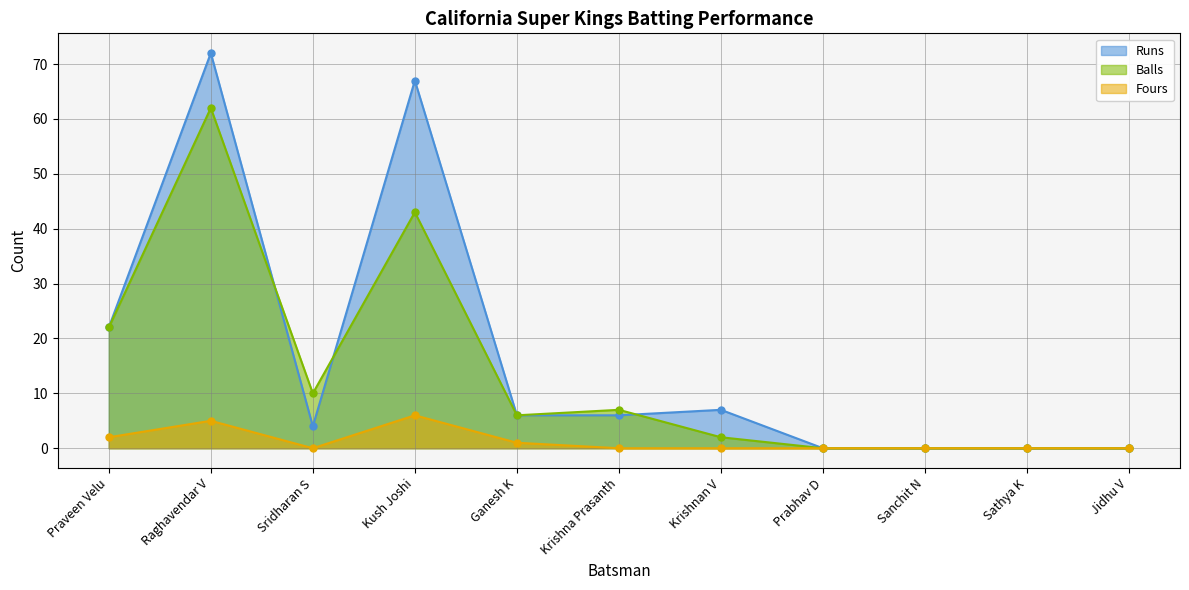

The value of Runs at Sridharan S is 5. True or false?

False